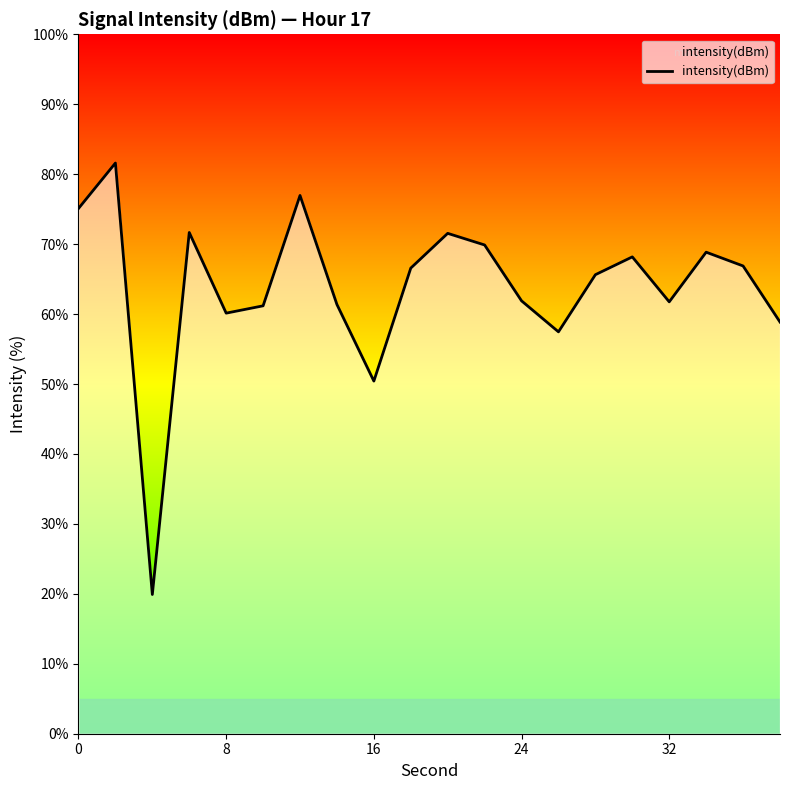

What is the difference between the maximum and second lowest values?

31.2